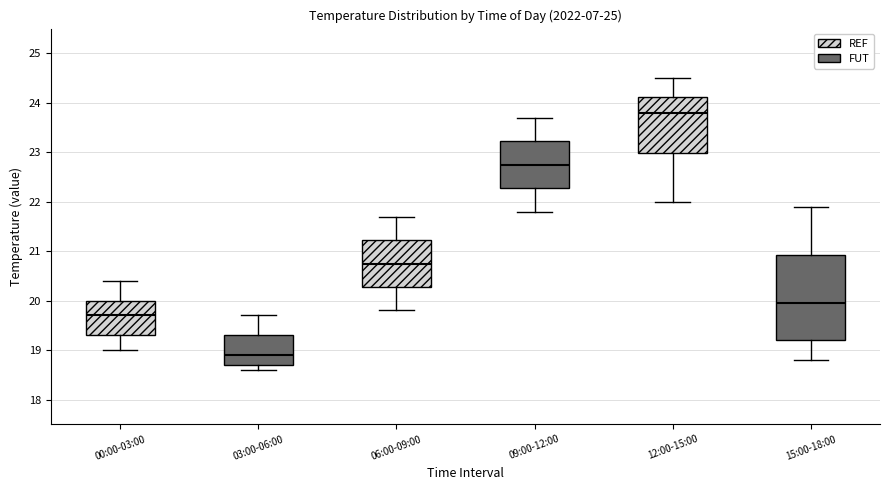

Where is the lower edge of the box for 12:00-15:00 on the y-axis? The values are not printed on the chart, so give them approximately, as read against the axis.

23.0